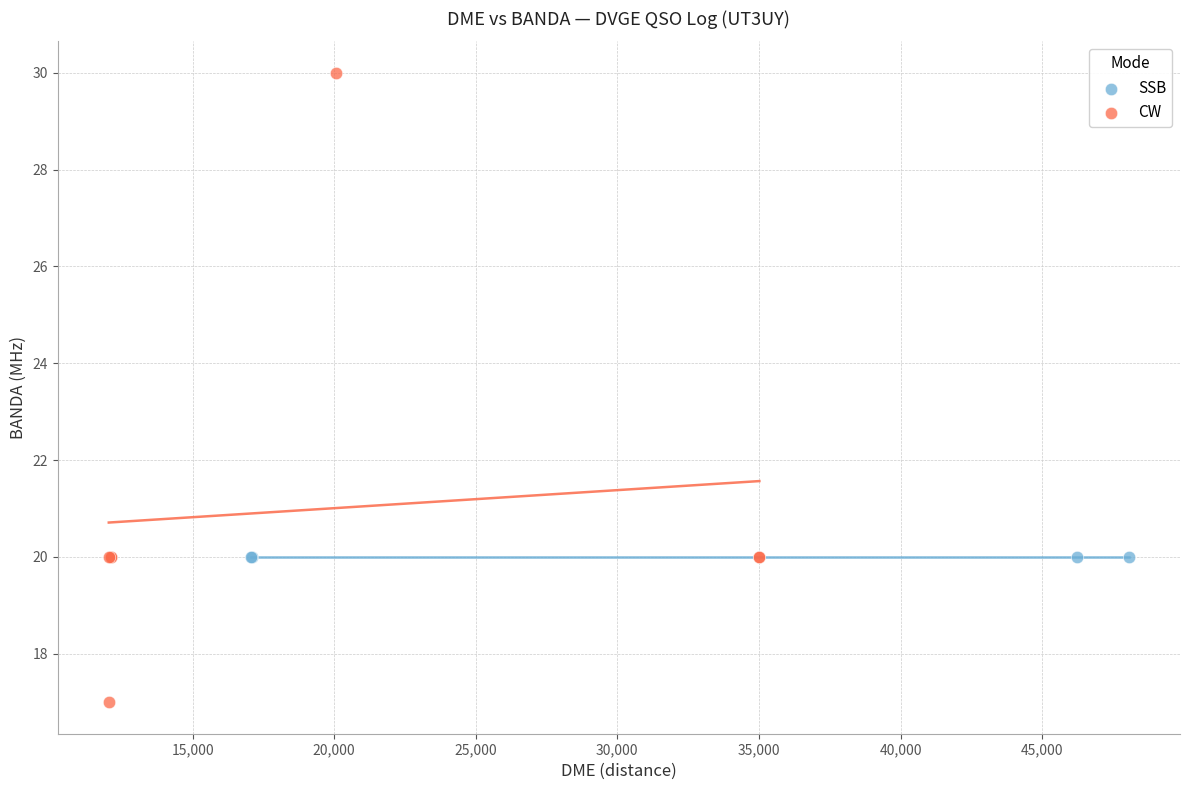

Which series reaches the minimum Y coordinate?

CW